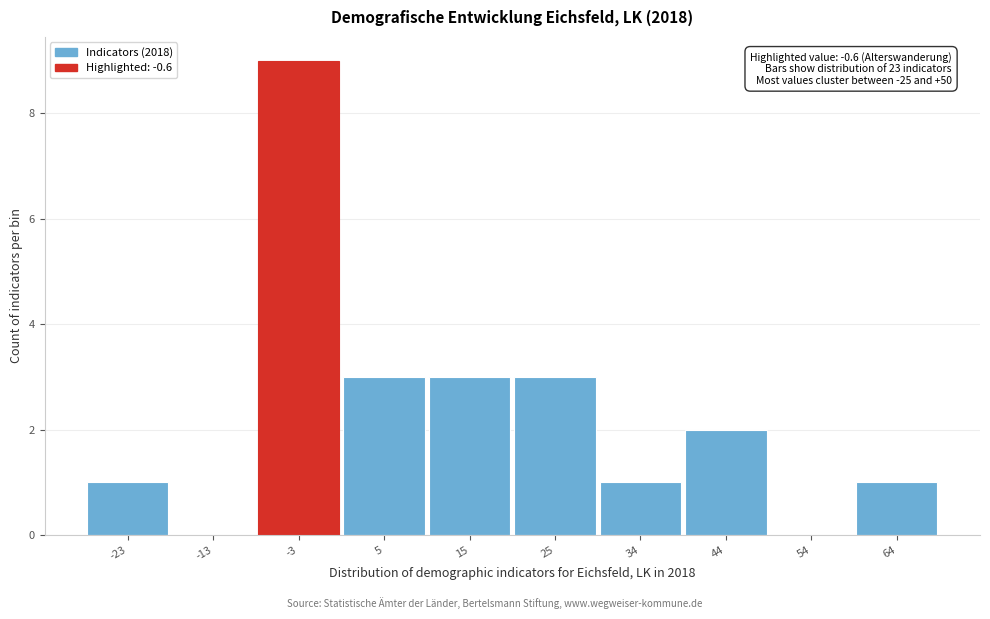

Reading left to right, transcribe all the data shown in this chart.

-23=1	-13=0	-3=9	5=3	15=3	25=3	34=1	44=2	54=0	64=1